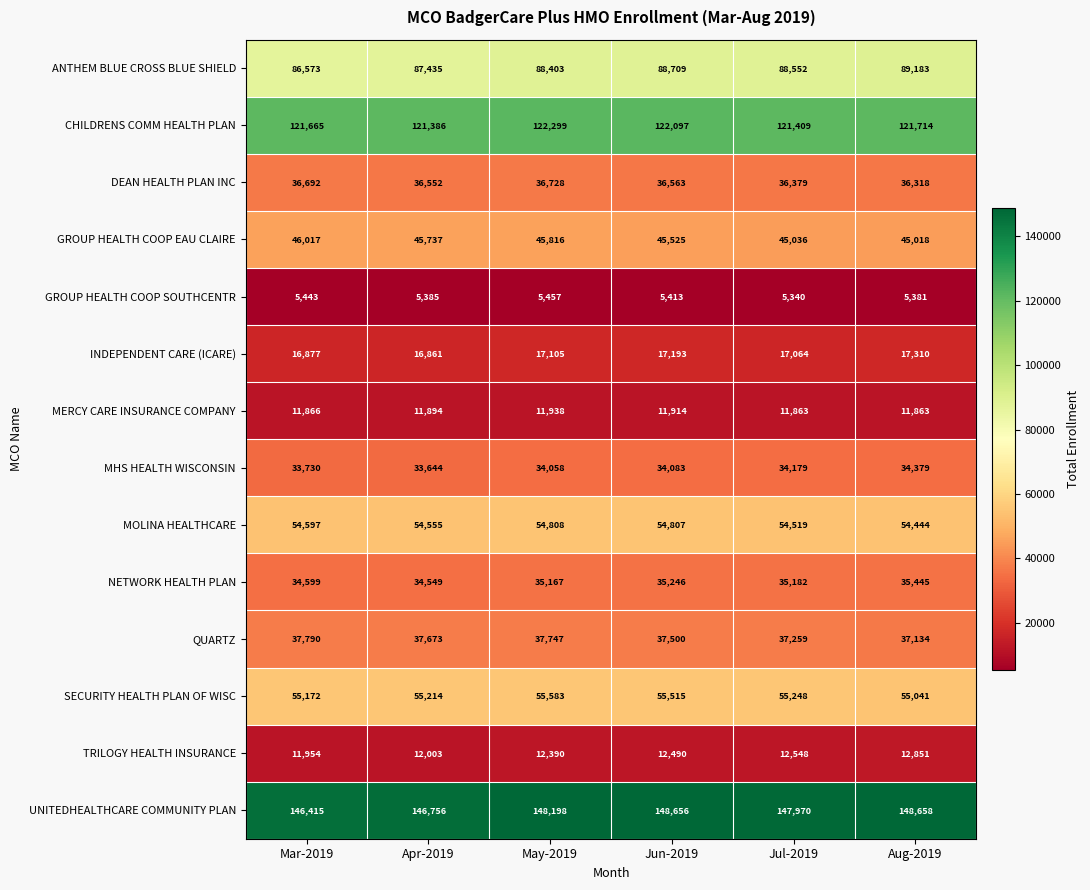

Where is QUARTZ nearest to the value 37462?

Jun-2019